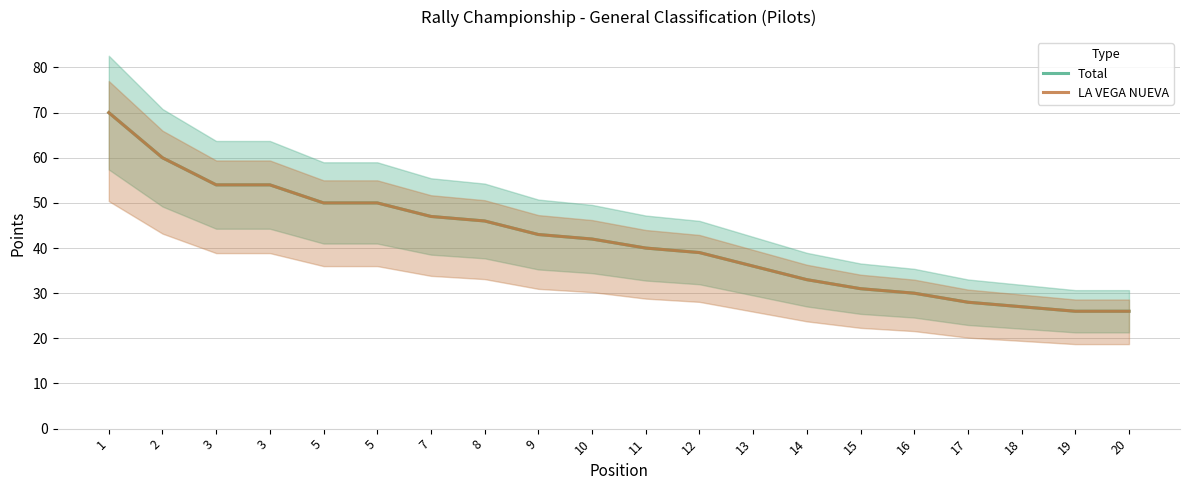

Does the chart display data point markers on the line(s)?

No